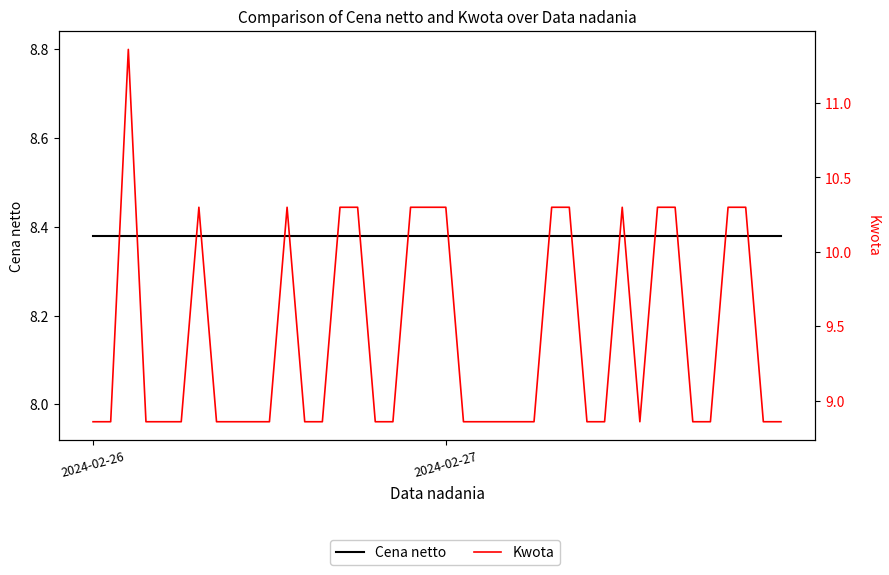

Read the Kwota value at 21.

8.9